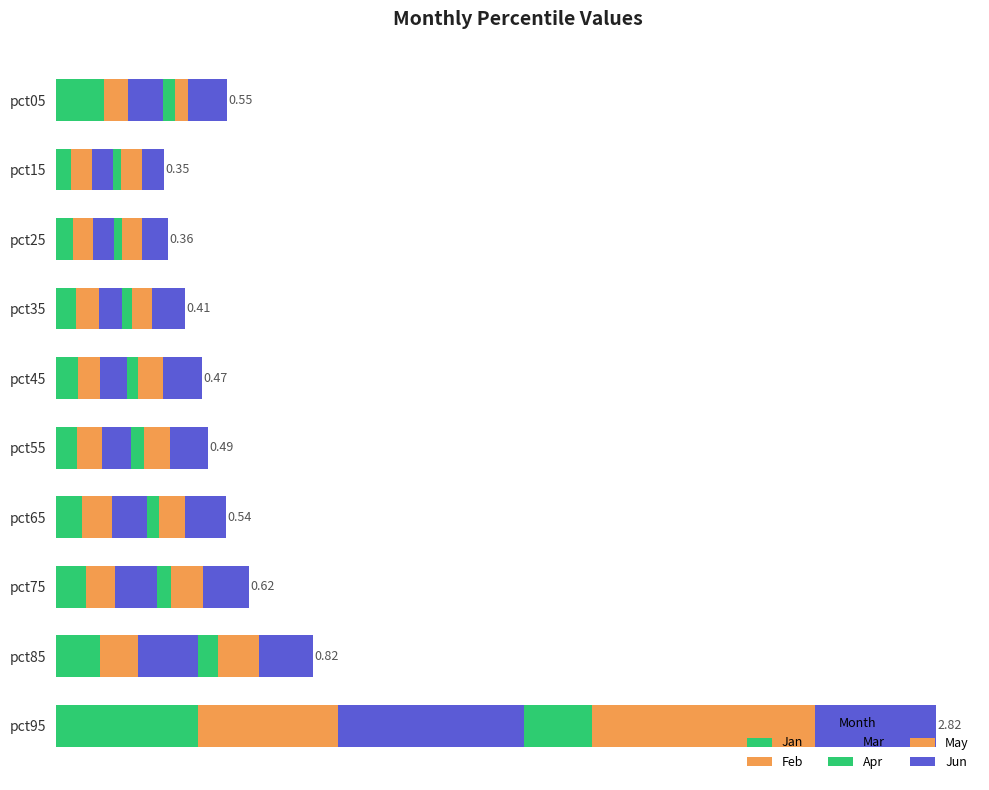

Does the chart contain any negative values?

No